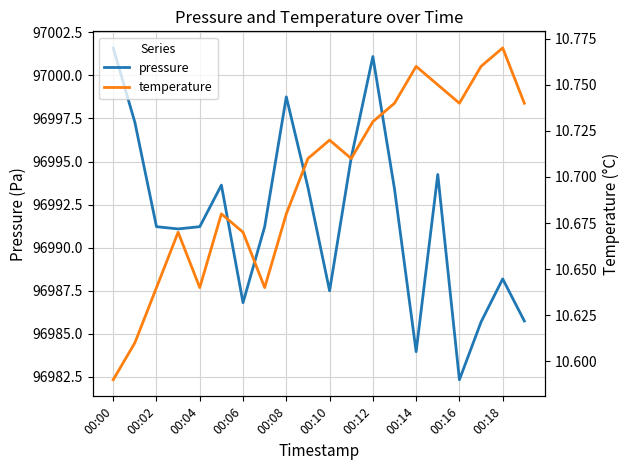

What is the value of the temperature point at the 20th from the left?

10.7